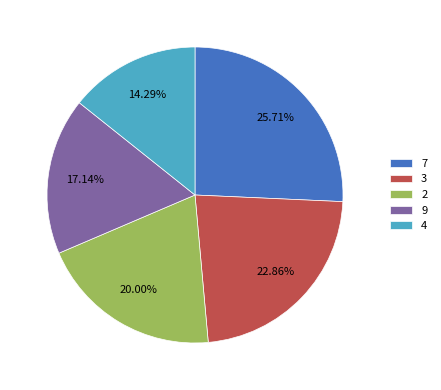

Rank the categories by value from lowest to highest.

4, 9, 2, 3, 7